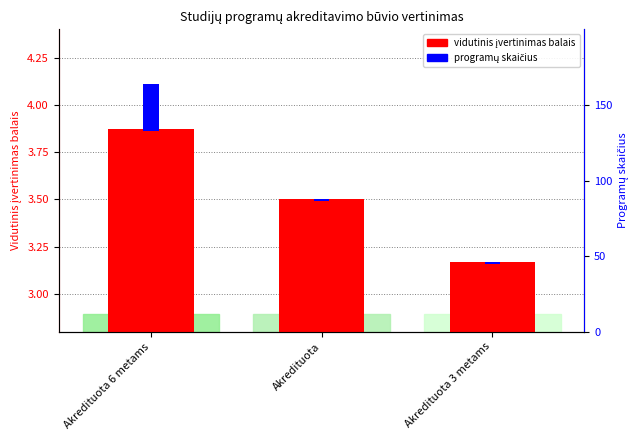

Is it true that vidutinis įvertinimas balais equals 3.2 at Akredituota 3 metams?

True